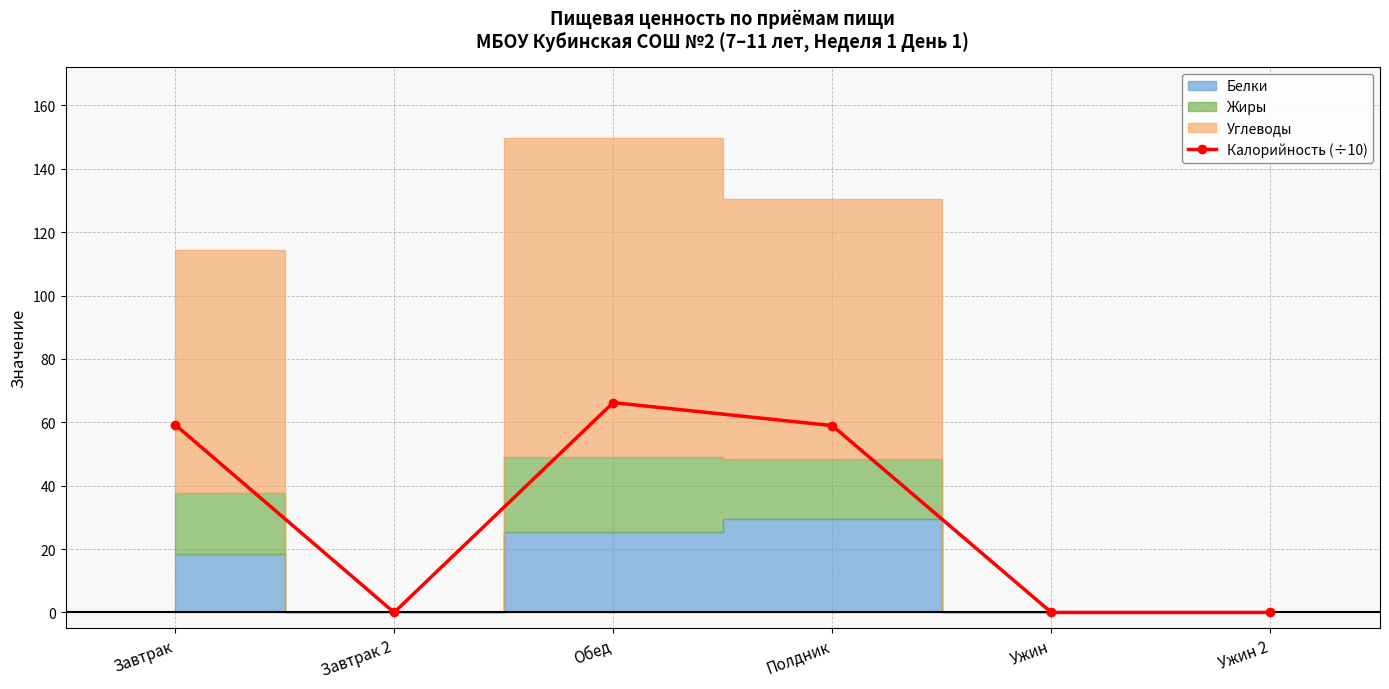

Reading right to left, what are all the values shown in this chart?

0.0	0.0	59.0	66.2	0.0	59.3